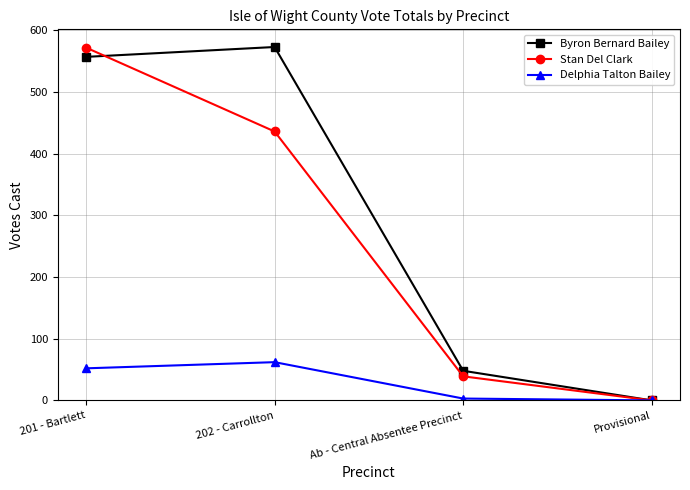

How many series are shown in this chart?

3